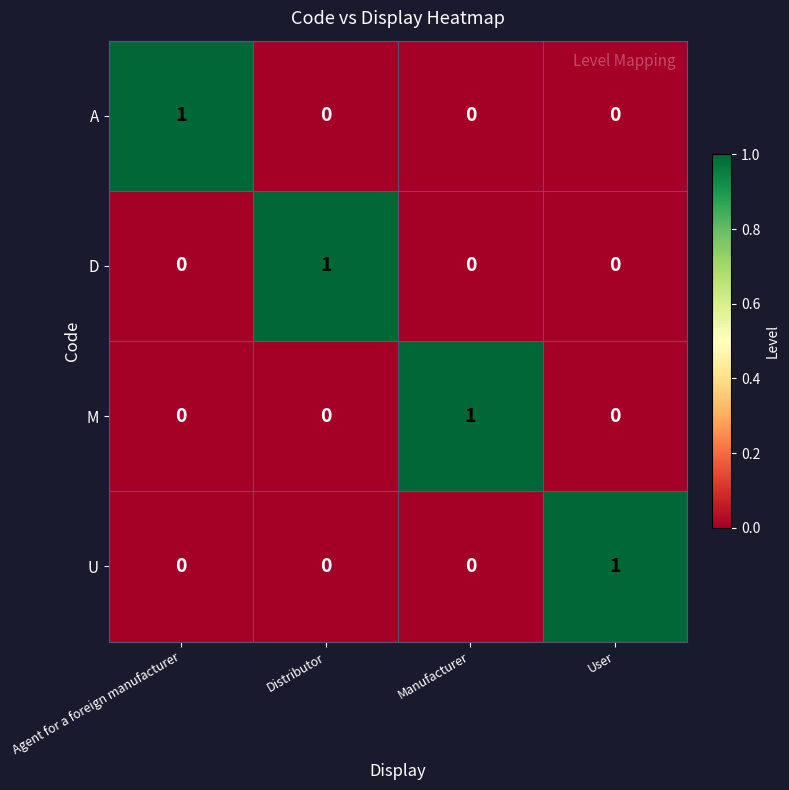

True or false: D has a value of -1 at User.

False